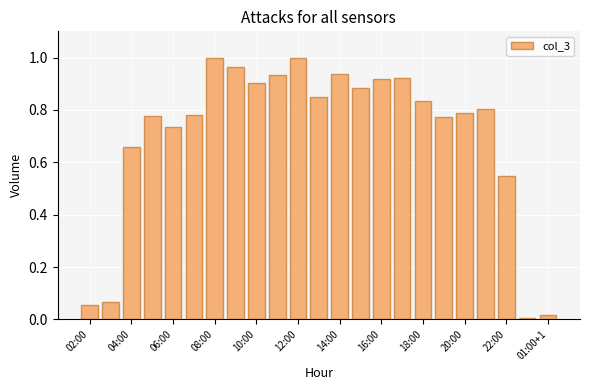

How many bars are there in total?

23